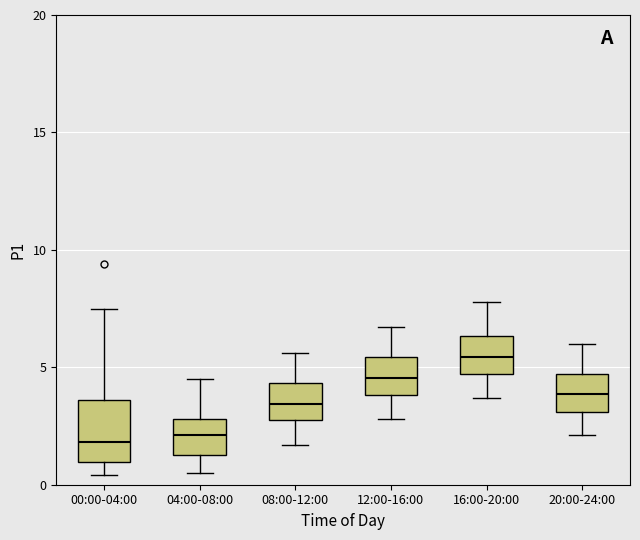

Reading left to right, read every box against the y-axis: the position of its median line, the range the box covers, and the ends of its whiskers. The values are not printed on the chart, so give them approximately, as read against the axis.

00:00-04:00: median 2.0, box 1.0 to 3.5, whiskers 0.5 to 7.5
04:00-08:00: median 2.0, box 1.5 to 3.0, whiskers 0.5 to 4.5
08:00-12:00: median 3.5, box 3.0 to 4.5, whiskers 1.5 to 5.5
12:00-16:00: median 4.5, box 4.0 to 5.5, whiskers 3.0 to 6.5
16:00-20:00: median 5.5, box 4.5 to 6.5, whiskers 3.5 to 8.0
20:00-24:00: median 4.0, box 3.0 to 4.5, whiskers 2.0 to 6.0